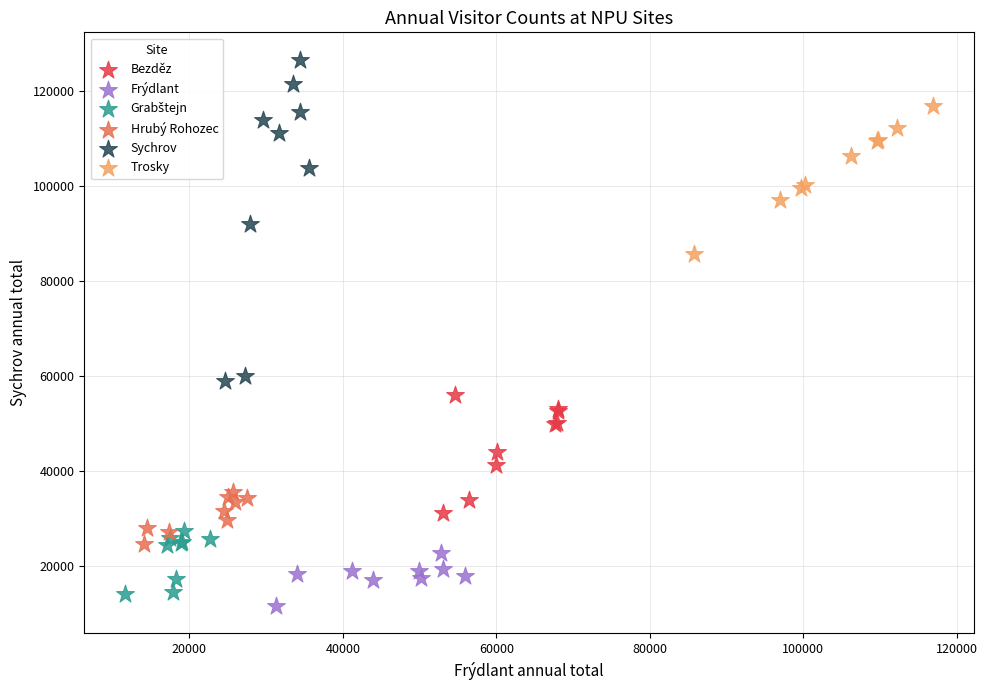

Which series reaches the maximum Y coordinate?

Sychrov